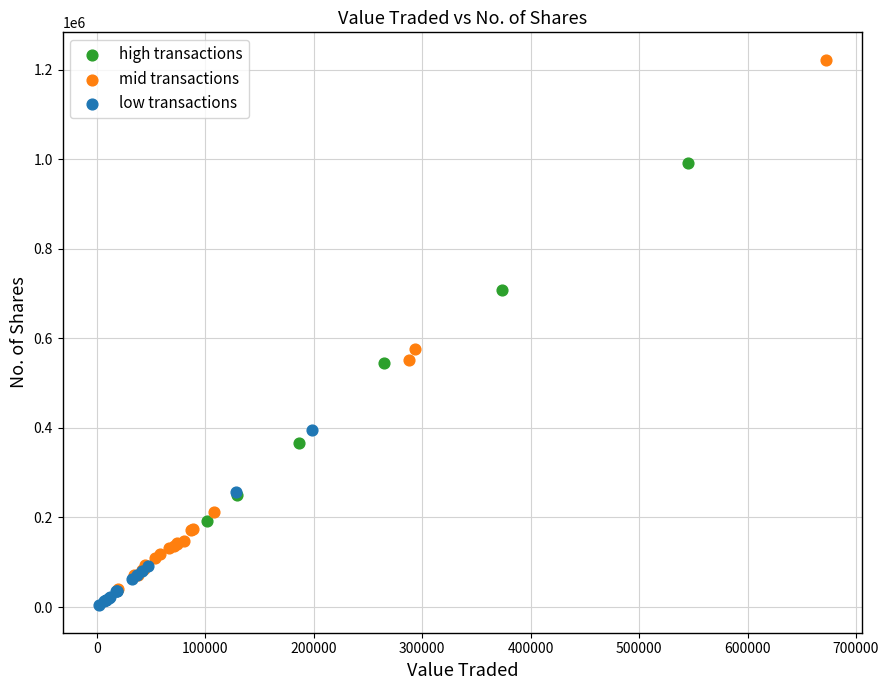

Which series contains the highest Y value?

mid transactions